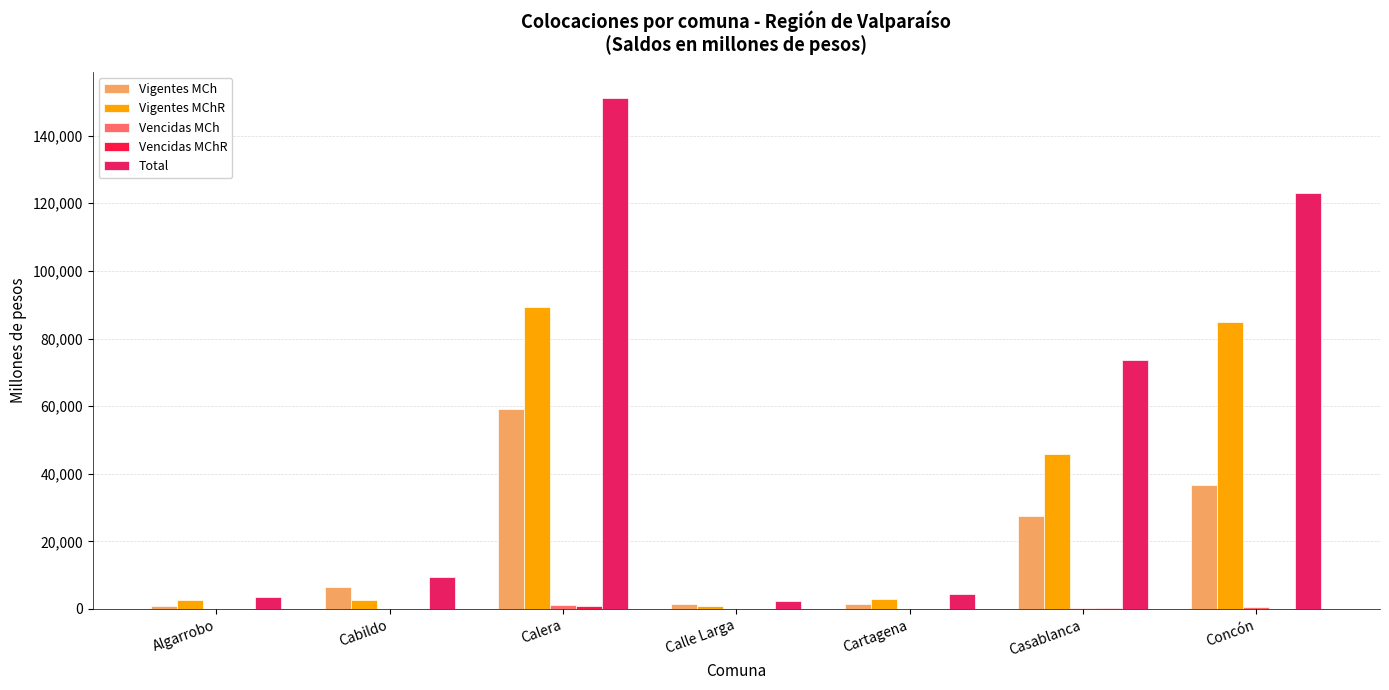

How many values in the Vigentes MCh series exceed 6570?

4